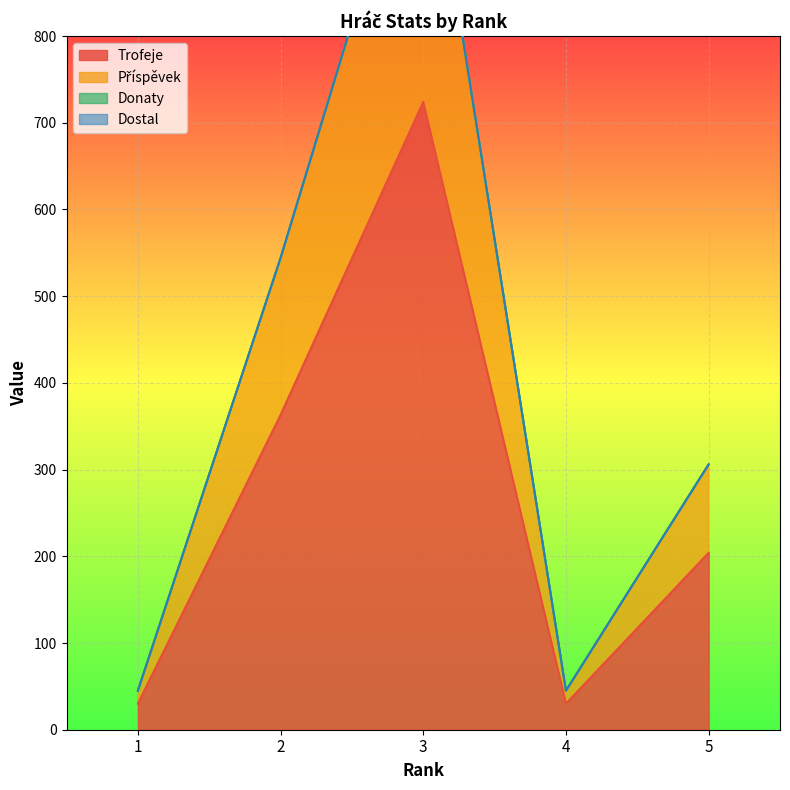

Reading left to right, what are all the values shown in this chart?

Trofeje: 1=30	2=363	3=724	4=30	5=204
Příspěvek: 1=45	2=544	3=1086	4=45	5=306